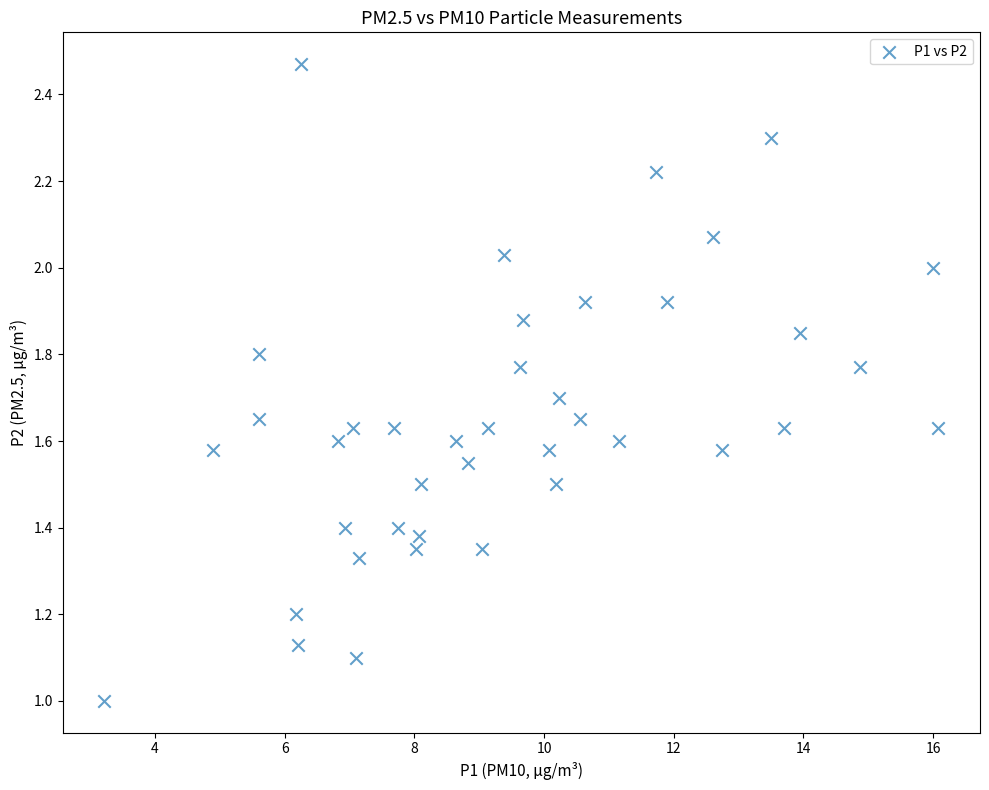

What is the range of X values (max minus min)?

12.9